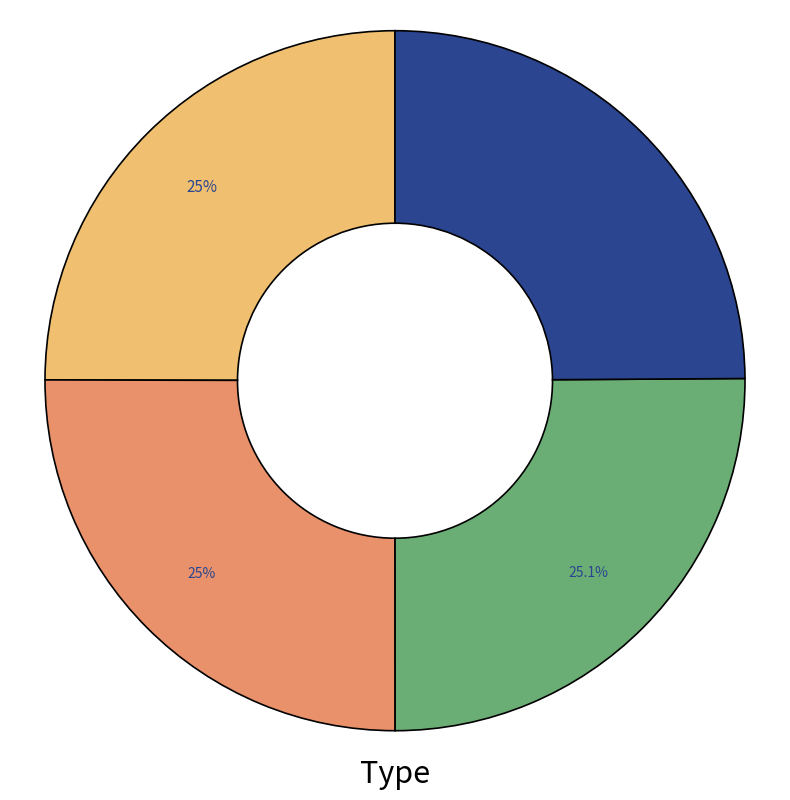

Is there any slice that represents more than half of the pie?

No